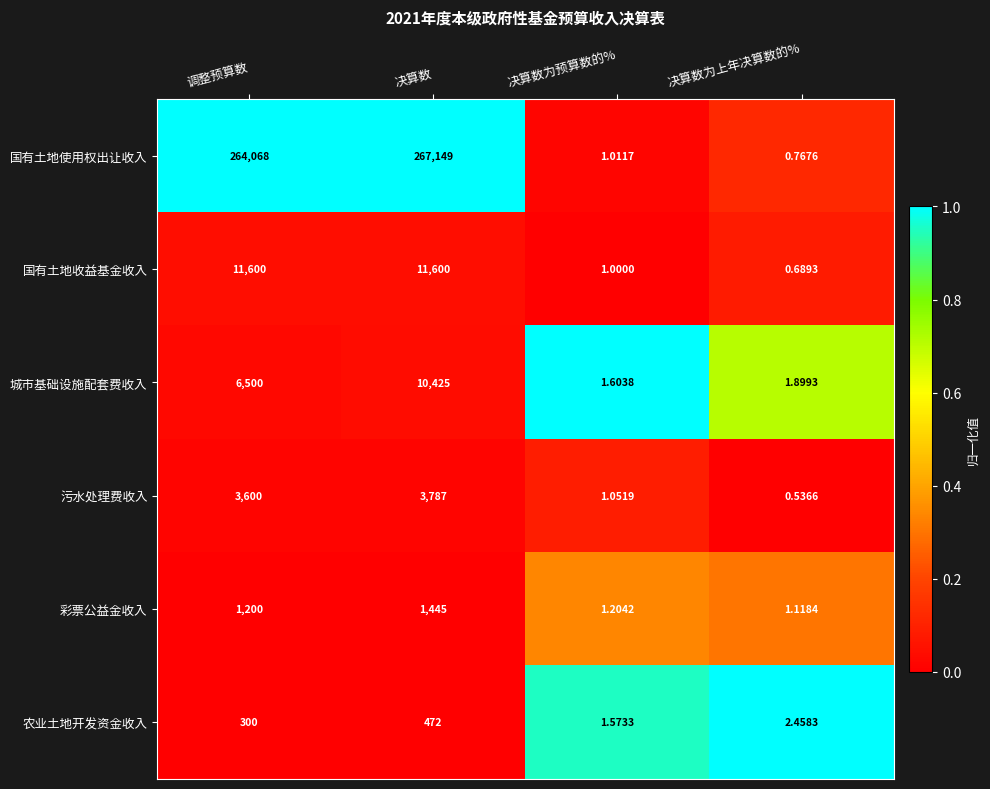

Which series has the largest range (max minus min)?

国有土地使用权出让收入